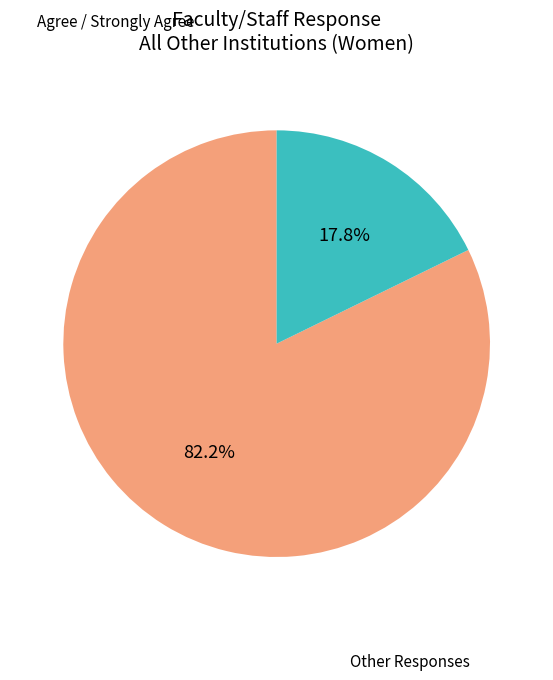

Is there a majority slice in this chart?

Yes